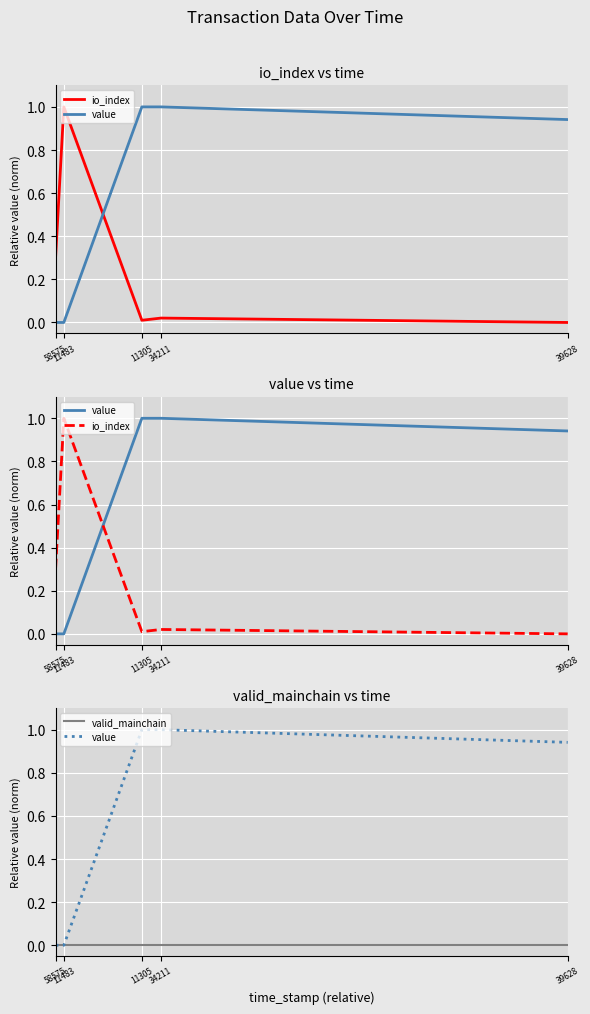

At which category is the sum across all series the highest?

34211